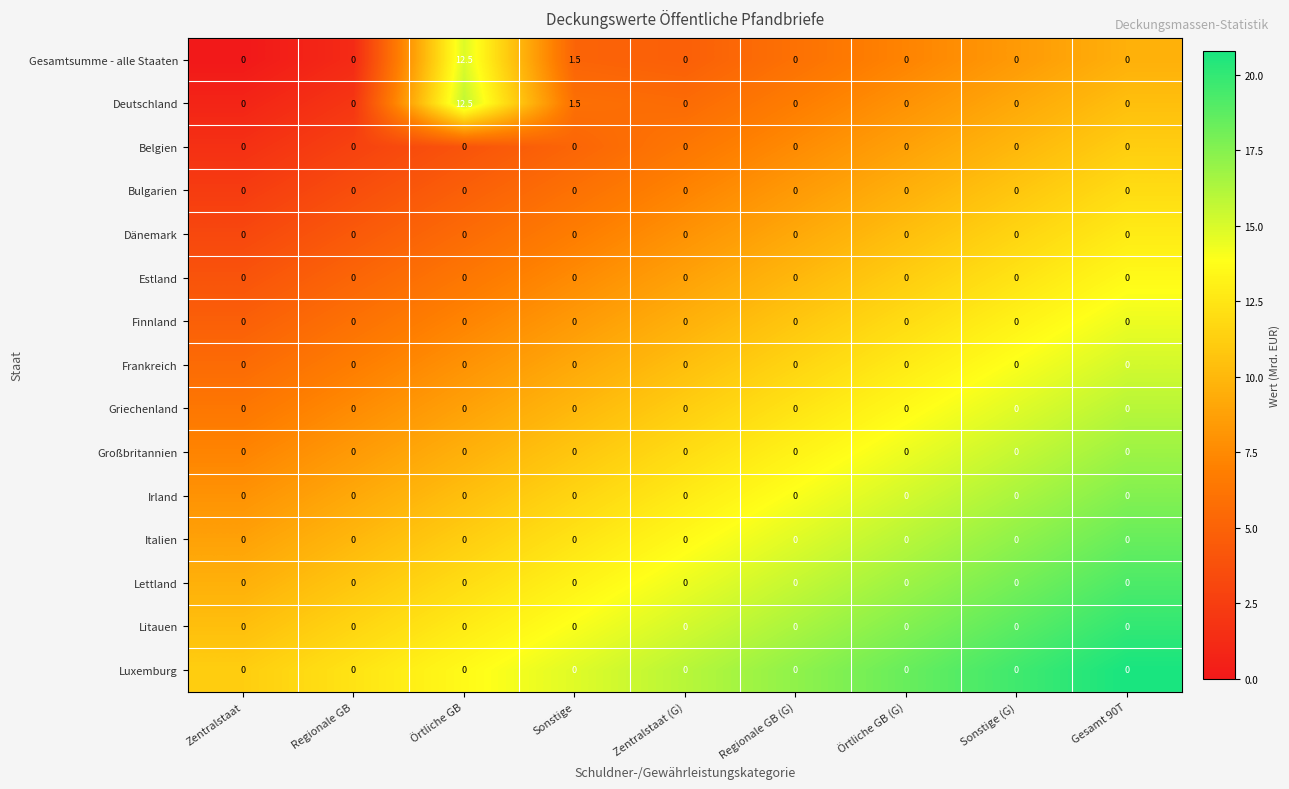

What is the greatest value displayed?

12.5